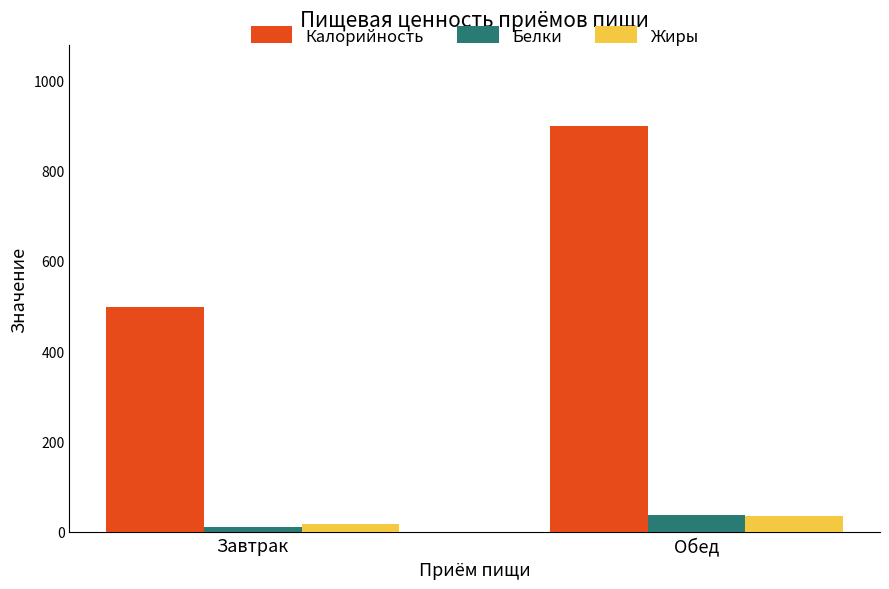

What is the difference between the Жиры values at Обед and Завтрак?

17.4